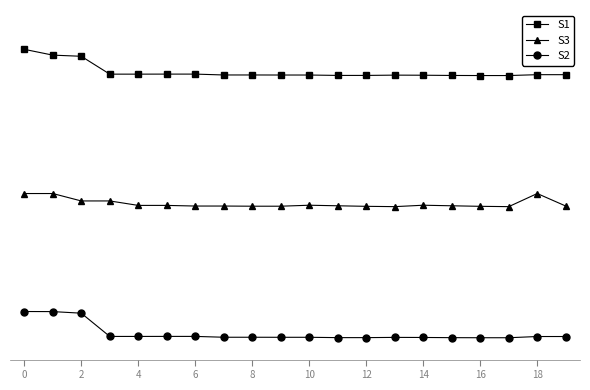

What are all the series names shown in the legend?

S1, S3, S2